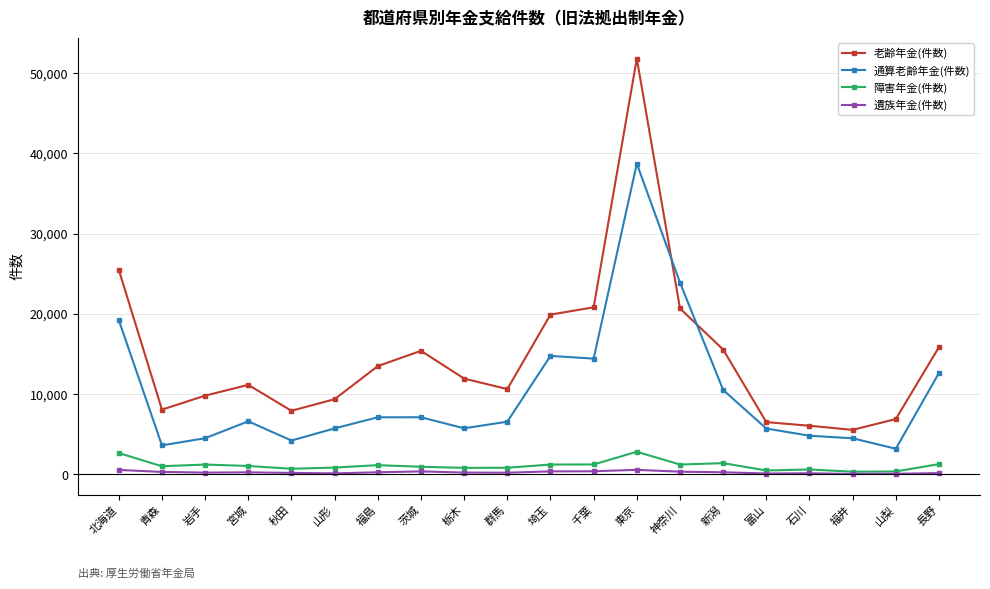

True or false: 障害年金(件数) has more than 1 interior local peaks.

True